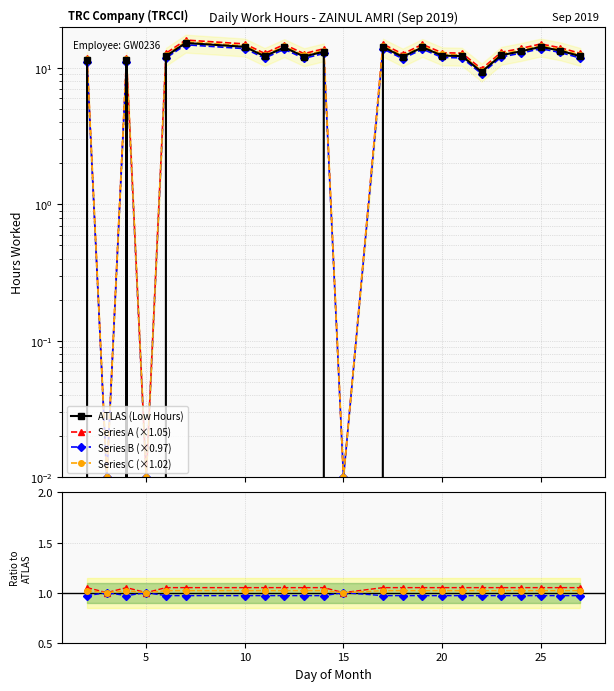

At which category does the data reach its first local peak?

4